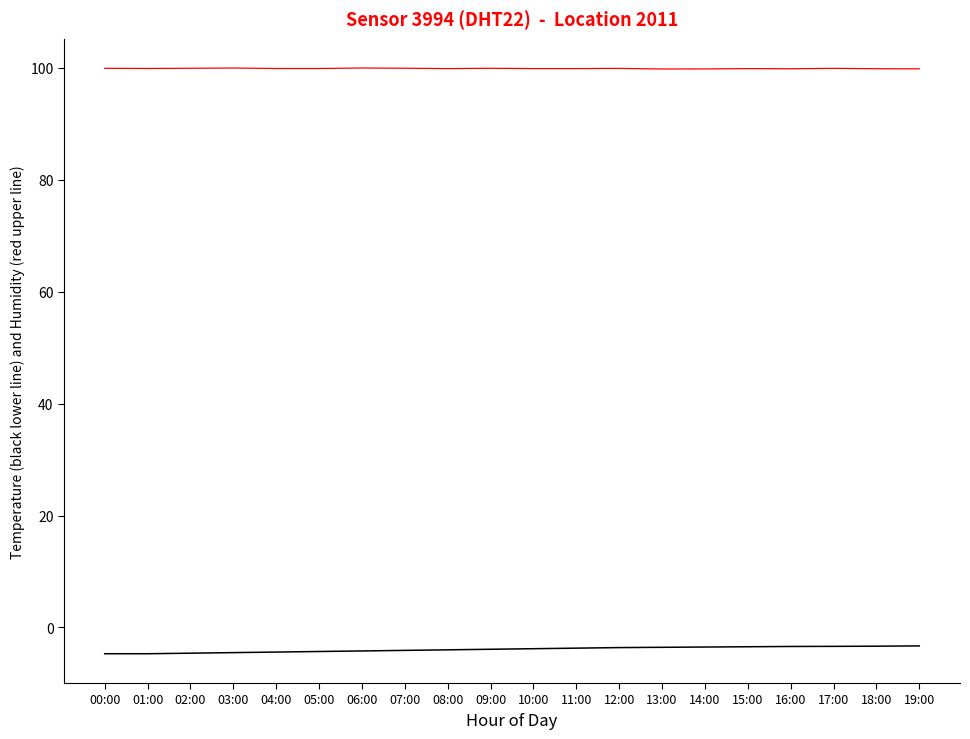

What is the total value across all series at 08:00?

95.9